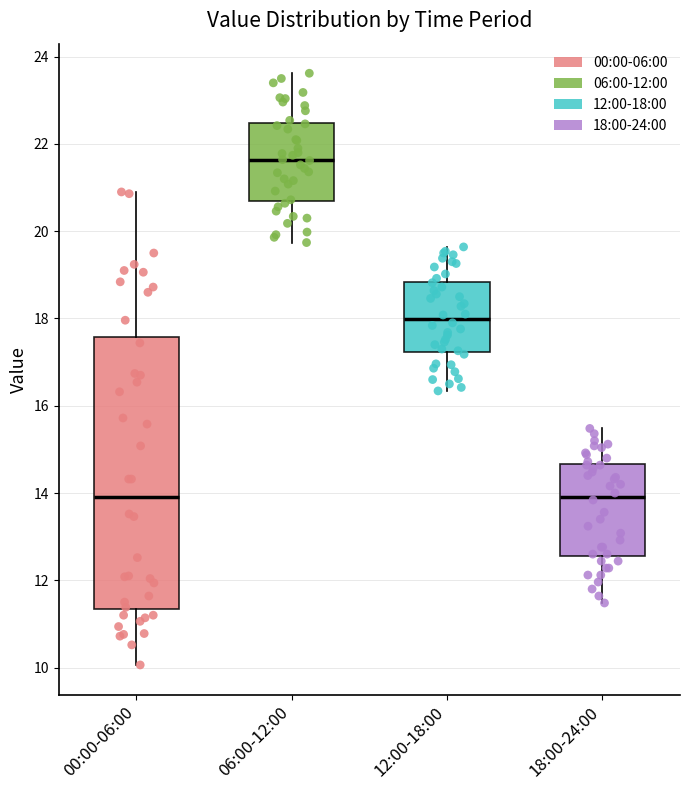

Reading left to right, transcribe this box plot: for each box, give where its median line is, the range the box spans, and where its two whiskers end, as read against the y-axis. The values are not printed on the chart, so give them approximately, as read against the axis.

00:00-06:00: median 14.0, box 11.4 to 17.6, whiskers 10.0 to 21.0
06:00-12:00: median 21.6, box 20.8 to 22.4, whiskers 19.8 to 23.6
12:00-18:00: median 18.0, box 17.2 to 18.8, whiskers 16.4 to 19.6
18:00-24:00: median 14.0, box 12.6 to 14.6, whiskers 11.4 to 15.4